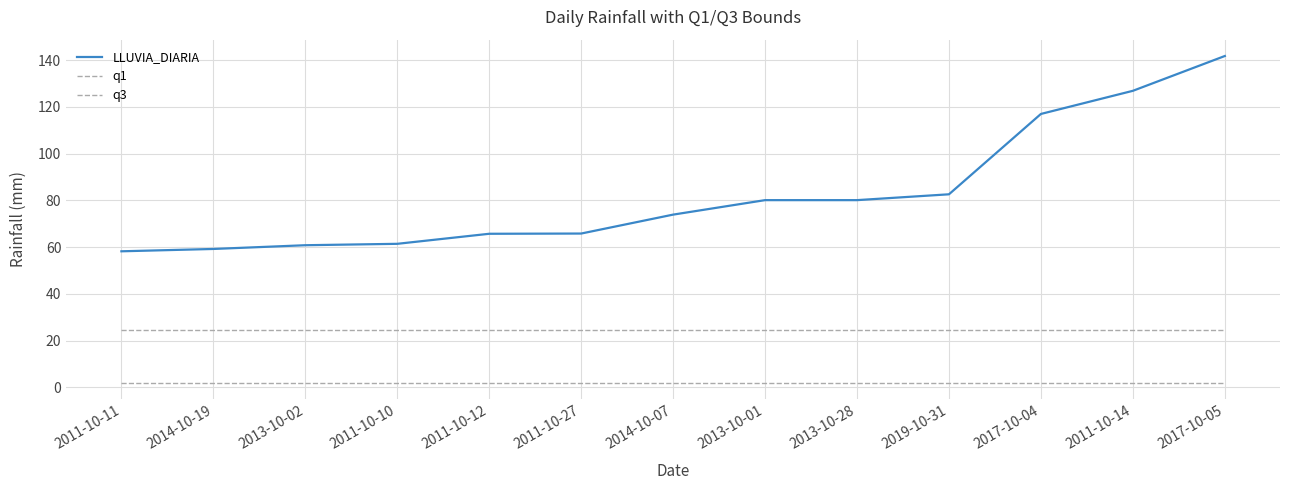

At which category does the chart reach its minimum across all series?

2011-10-11